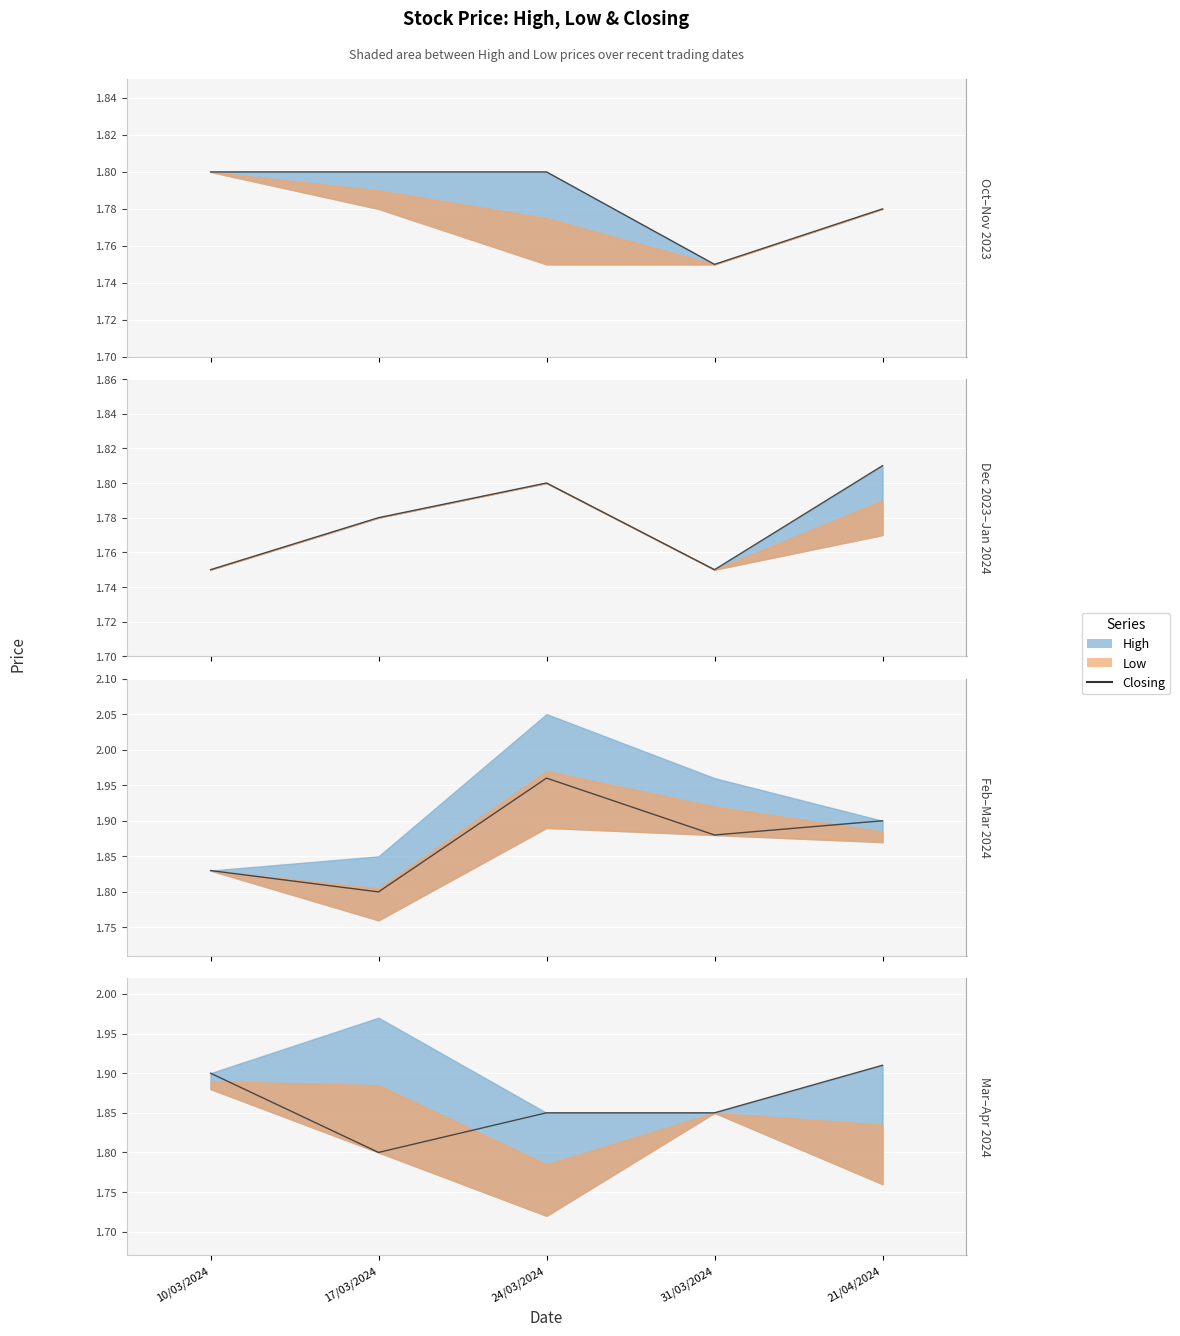

What is the label of the 5th point from the left?

21/04/2024